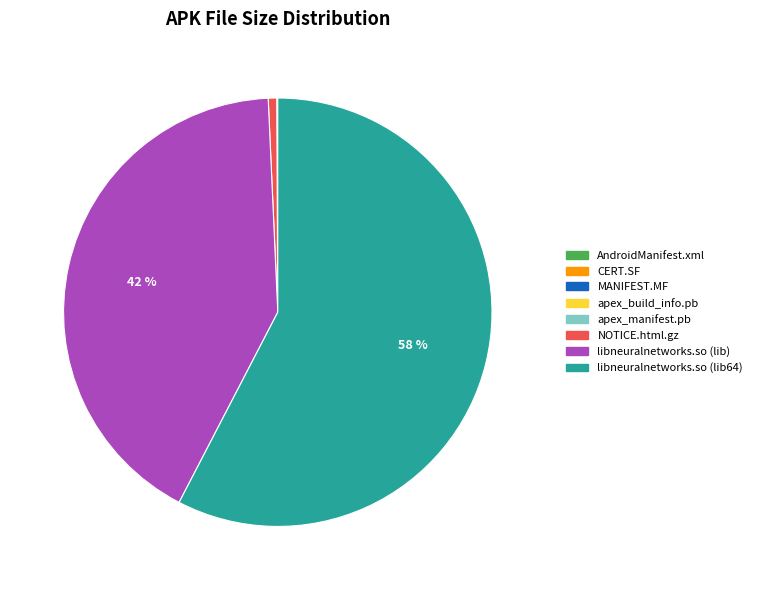

What is the majority slice?

libneuralnetworks.so (lib64)